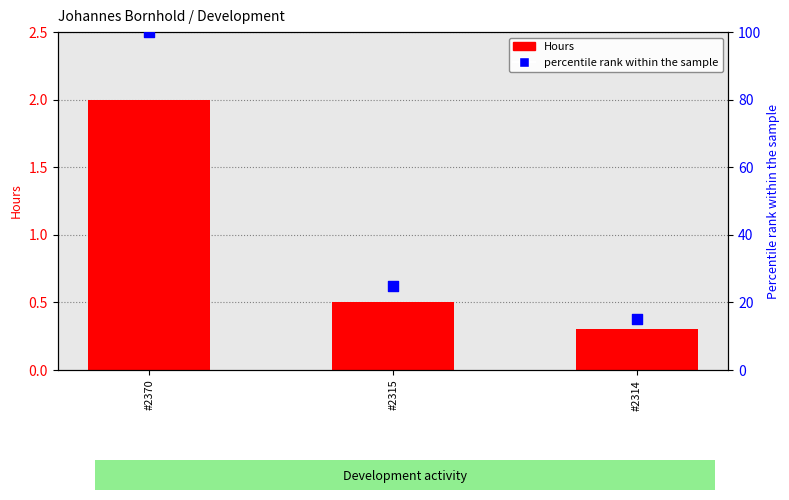

Which series has the largest total across all categories?

percentile rank within the sample